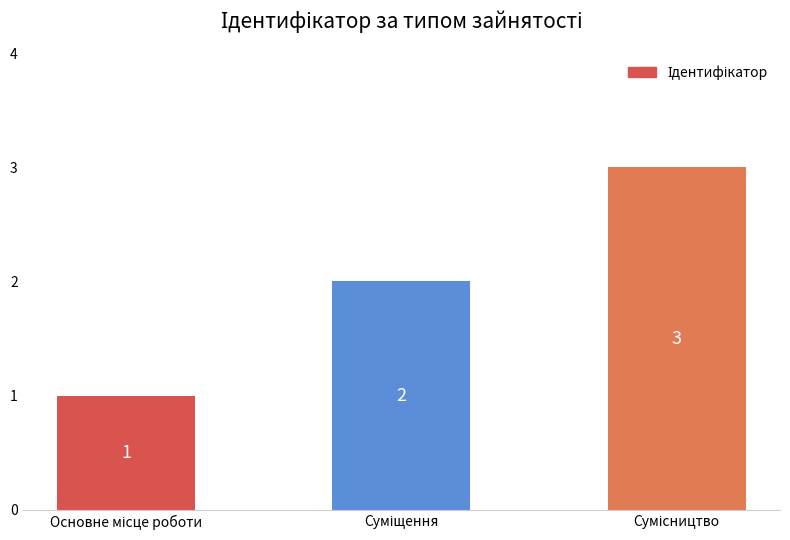

What is the value of the 2nd bar from the left?

2